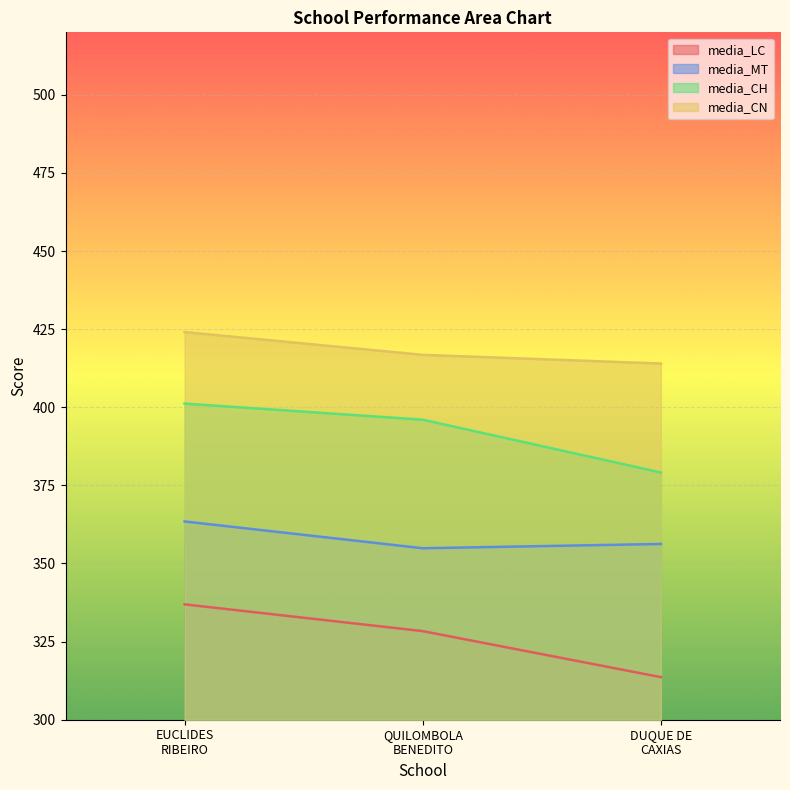

What is the smallest value displayed?

313.6